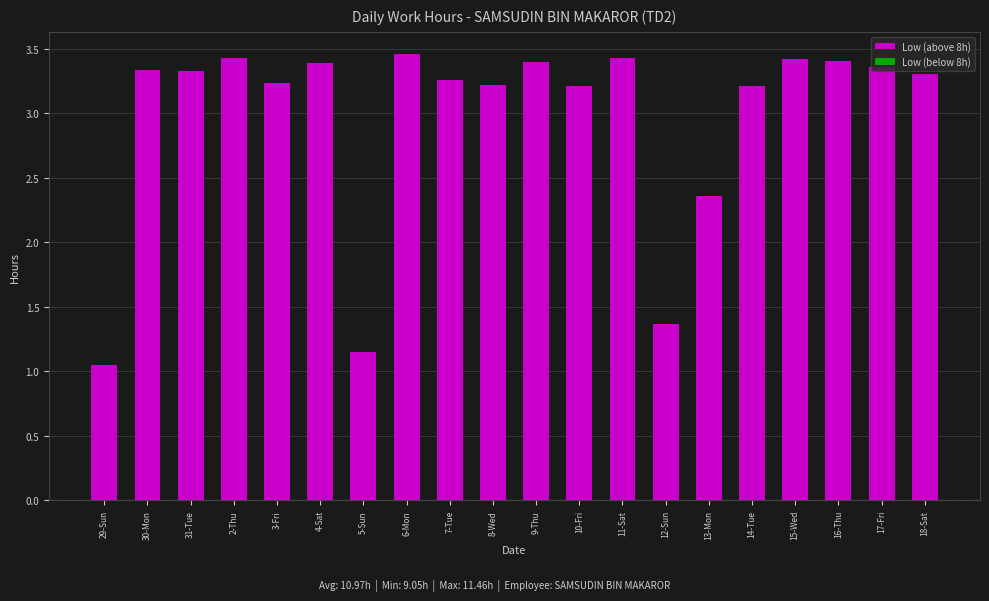

What is the difference between the maximum and second lowest values?

2.3